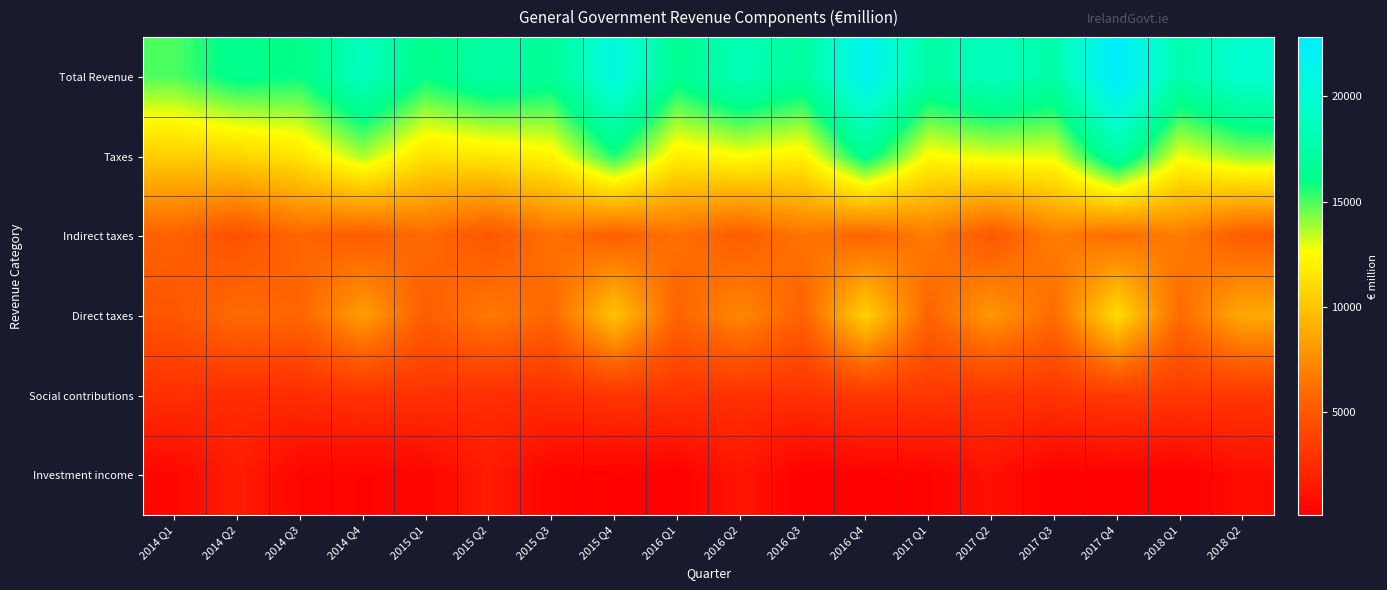

Rank the series at 2017 Q3 from highest to lowest value.

Total Revenue, Taxes, Indirect taxes, Direct taxes, Social contributions, Investment income